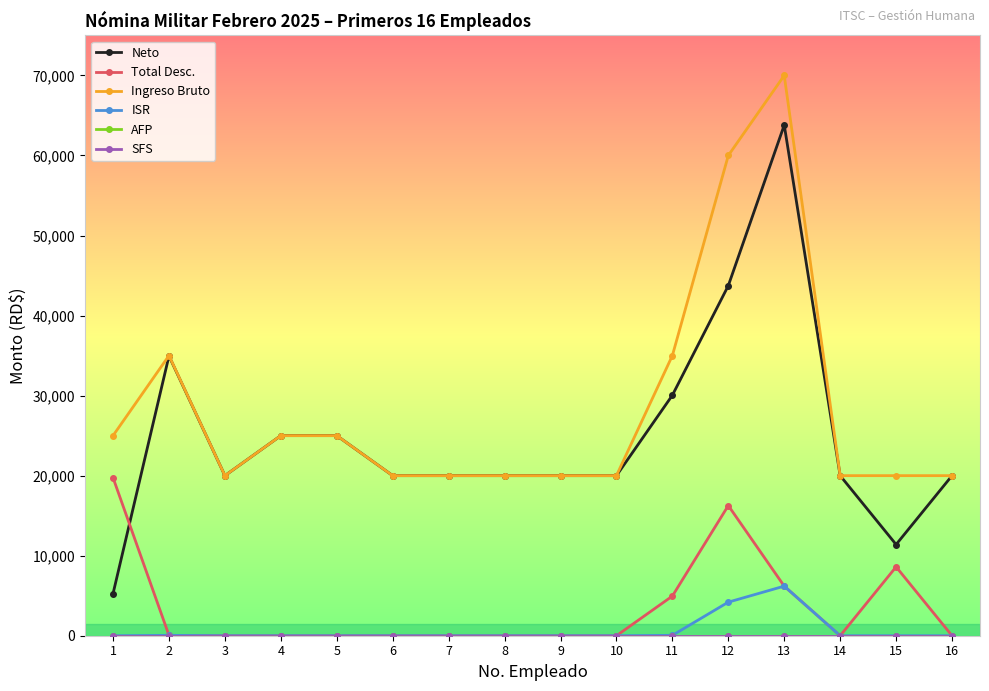

Does the chart have visible grid lines?

No